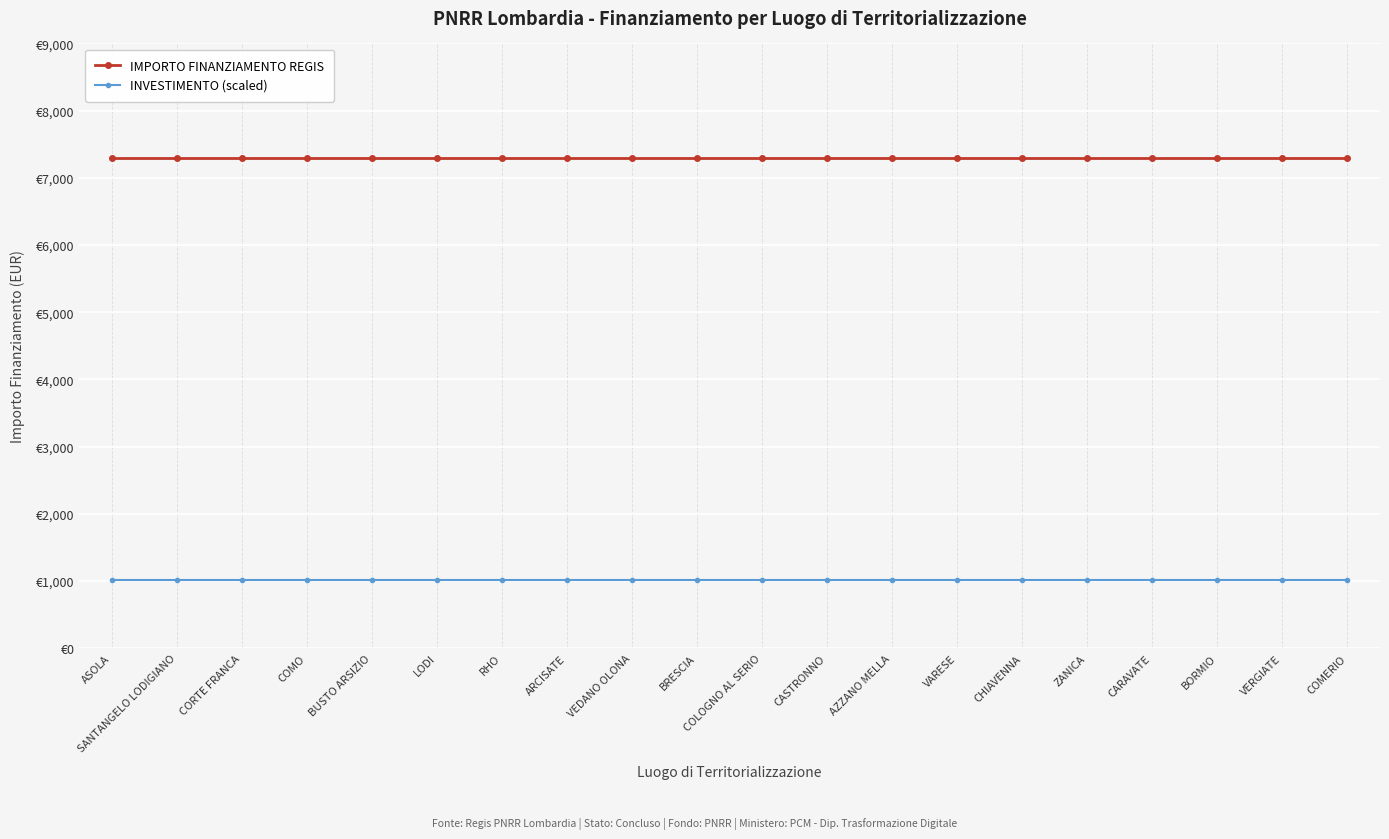

What are all the series names shown in the legend?

IMPORTO FINANZIAMENTO REGIS, INVESTIMENTO (scaled)